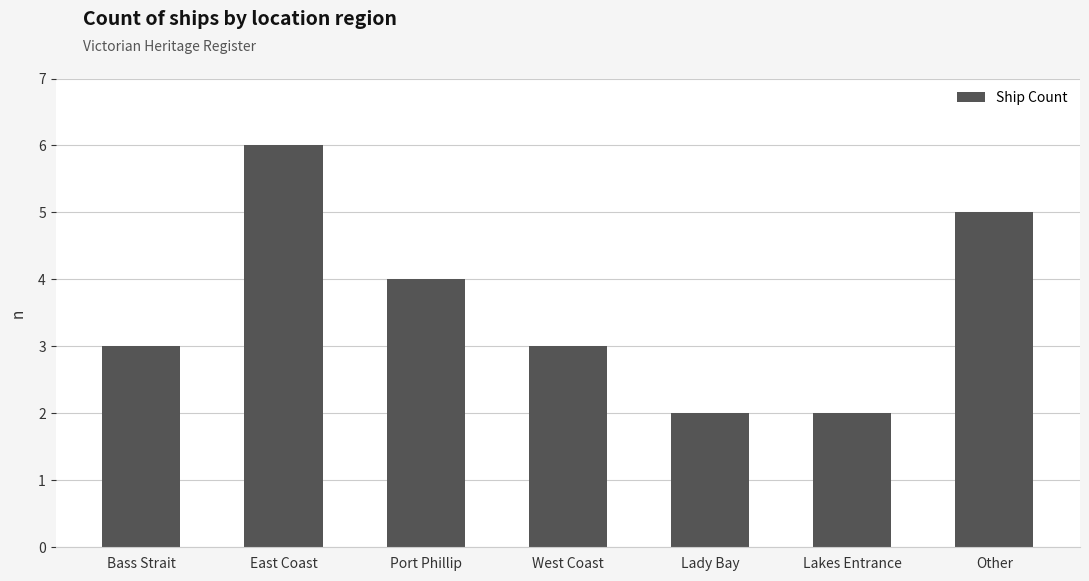

What is the greatest value displayed?

6